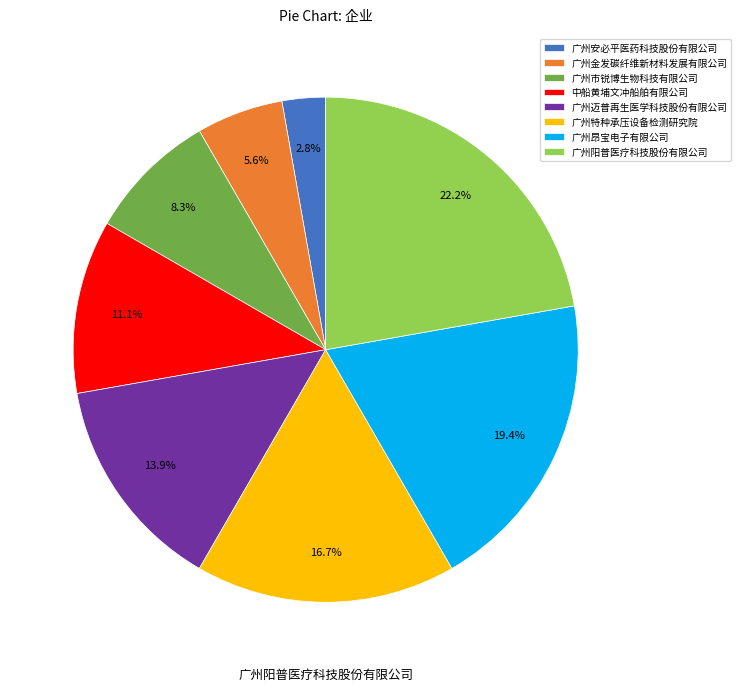

Is there a majority slice in this chart?

No